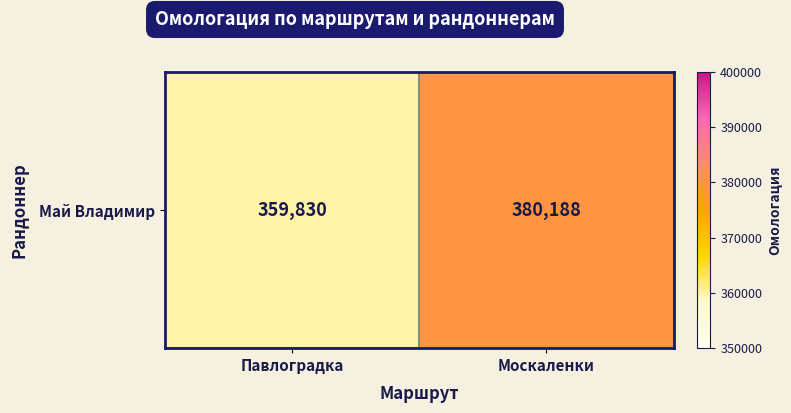

Rank the categories by value from highest to lowest.

Москаленки, Павлоградка